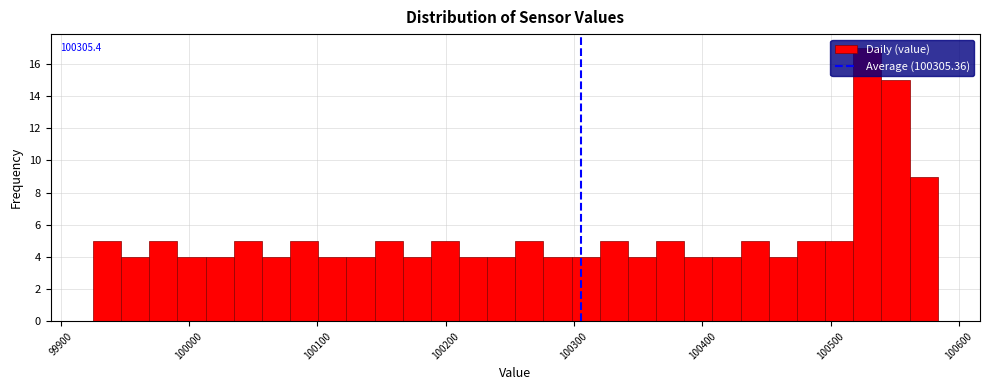

Around what value on the x-axis is the tallest bar? Give the approximate position of its centre, as read against the axis.

100530